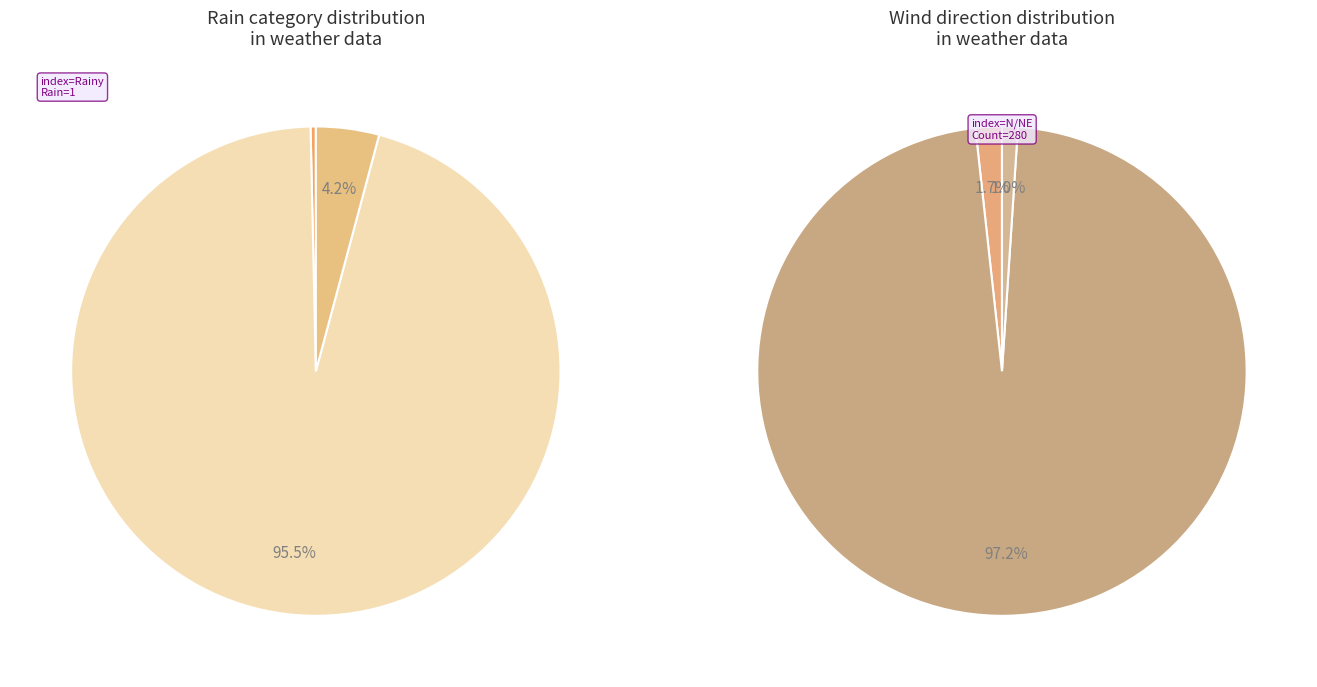

Combined, do 0 and 0 account for over 50%?

No